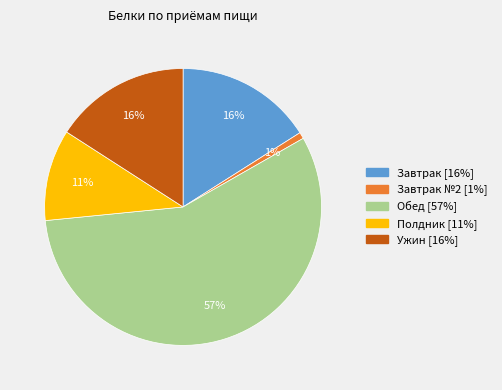

How many slices are in this pie chart?

5